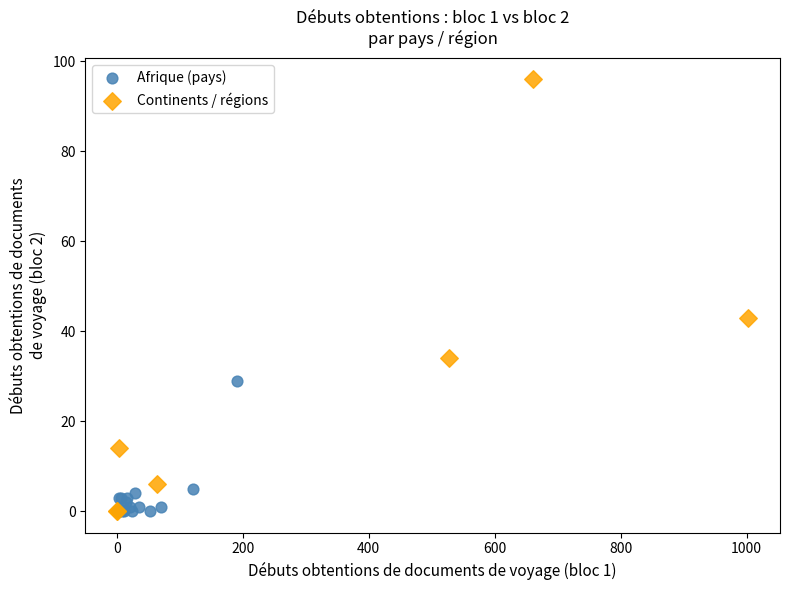

What are all the series names shown in the legend?

Afrique (pays), Continents / régions